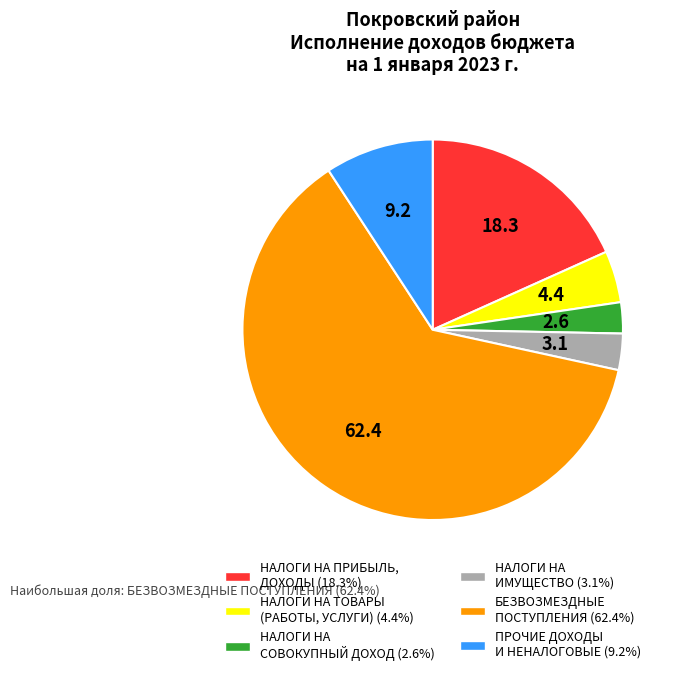

How many segments does this pie chart have?

6